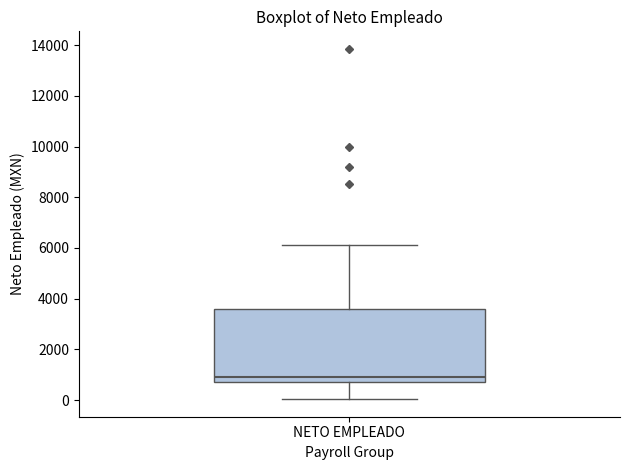

Read this box plot against the y-axis: the position of the median line, the range covered by the box, and the ends of both whiskers. The values are not printed on the chart, so give them approximately, as read against the axis.

median 1000, box 800 to 3600, whiskers 0 to 6200